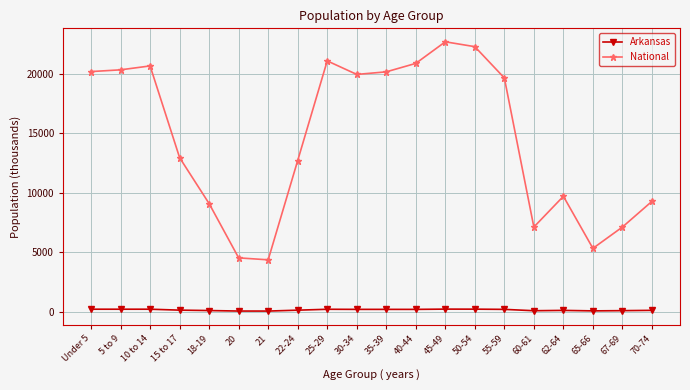

What is the lowest value of the National series?

4354.3